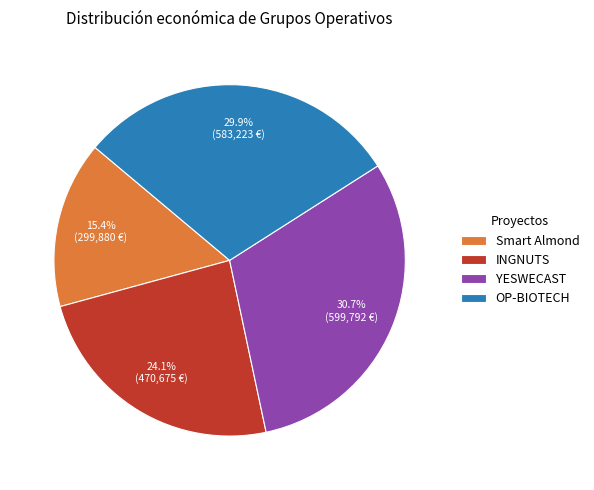

What is the ratio of the value at Smart Almond to the value at INGNUTS?

0.6